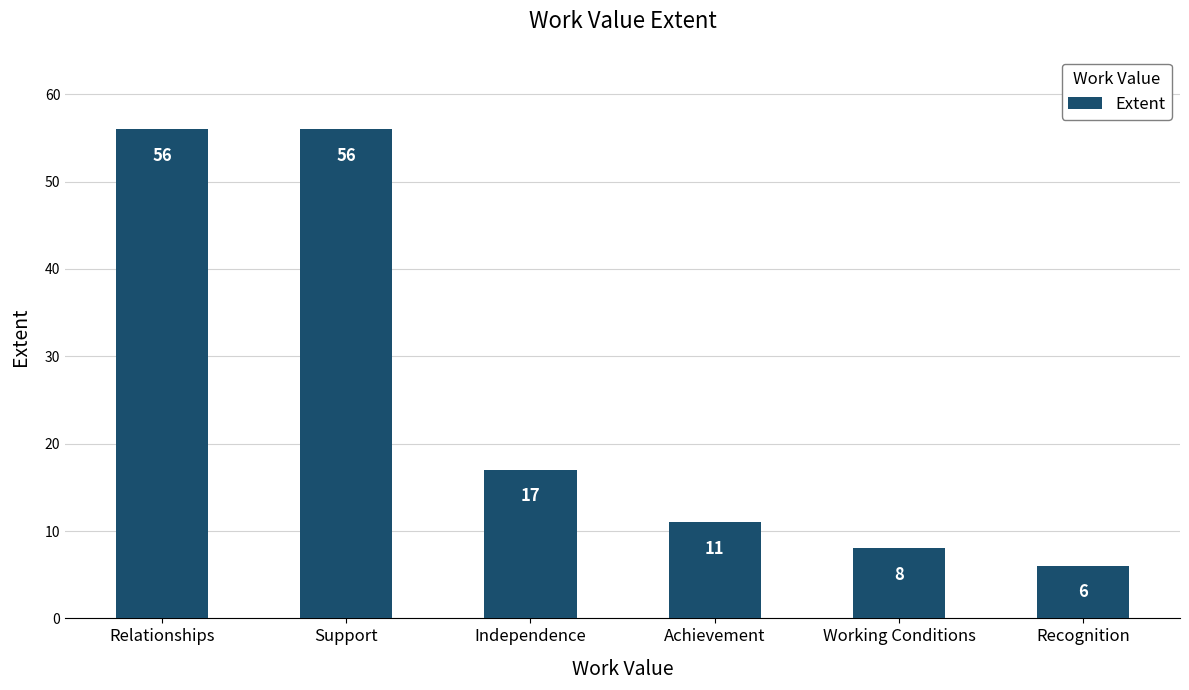

What position from the right is Working Conditions?

2